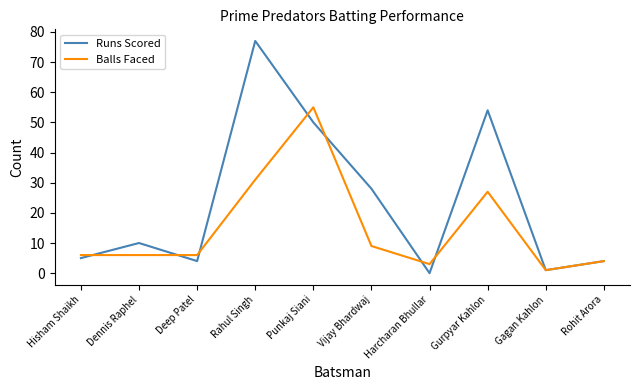

How many positive values does the Runs Scored series have?

9